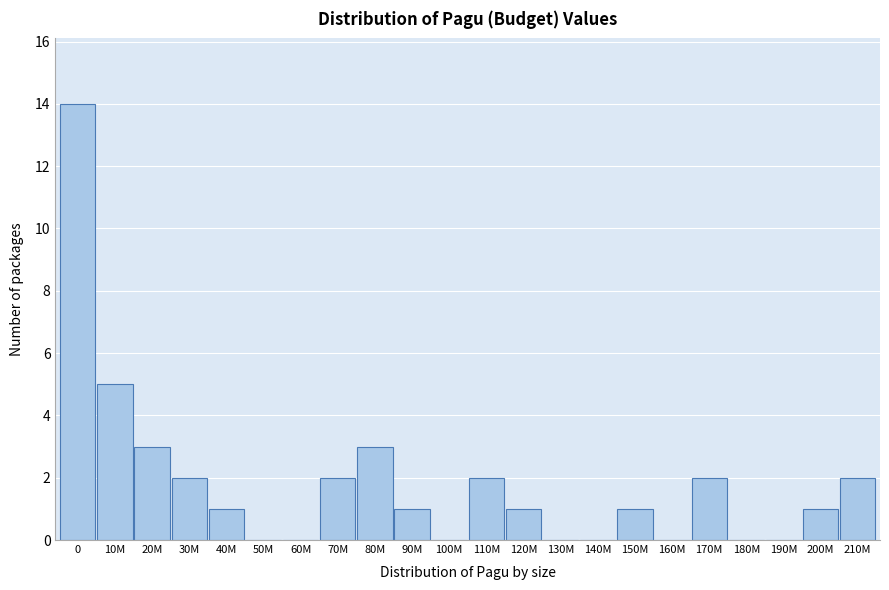

Reading left to right, extract all data points from this chart.

0=14	10M=5	20M=3	30M=2	40M=1	50M=0	60M=0	70M=2	80M=3	90M=1	100M=0	110M=2	120M=1	130M=0	140M=0	150M=1	160M=0	170M=2	180M=0	190M=0	200M=1	210M=2